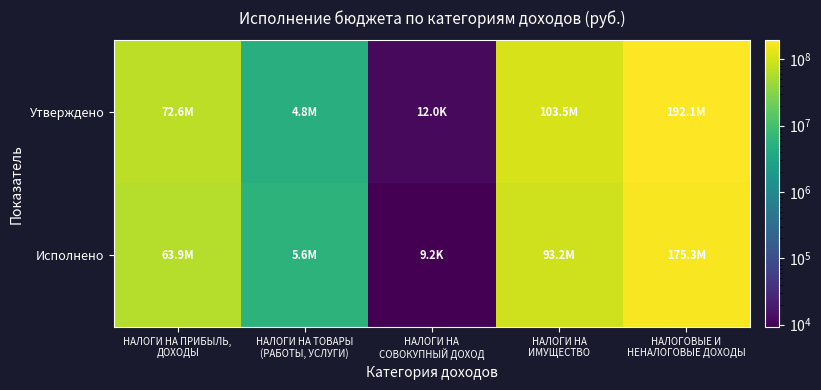

Reading left to right, list all the values displayed in this chart.

Утверждено: НАЛОГИ НА ПРИБЫЛЬ,
ДОХОДЫ=72564800.0	НАЛОГИ НА ТОВАРЫ
(РАБОТЫ, УСЛУГИ)=4839000.0	НАЛОГИ НА
СОВОКУПНЫЙ ДОХОД=12000.0	НАЛОГИ НА
ИМУЩЕСТВО=103485000.0	НАЛОГОВЫЕ И
НЕНАЛОГОВЫЕ ДОХОДЫ=192055000.0
Исполнено: НАЛОГИ НА ПРИБЫЛЬ,
ДОХОДЫ=63866287.0	НАЛОГИ НА ТОВАРЫ
(РАБОТЫ, УСЛУГИ)=5649997.8	НАЛОГИ НА
СОВОКУПНЫЙ ДОХОД=9250.0	НАЛОГИ НА
ИМУЩЕСТВО=93240774.7	НАЛОГОВЫЕ И
НЕНАЛОГОВЫЕ ДОХОДЫ=175294443.8